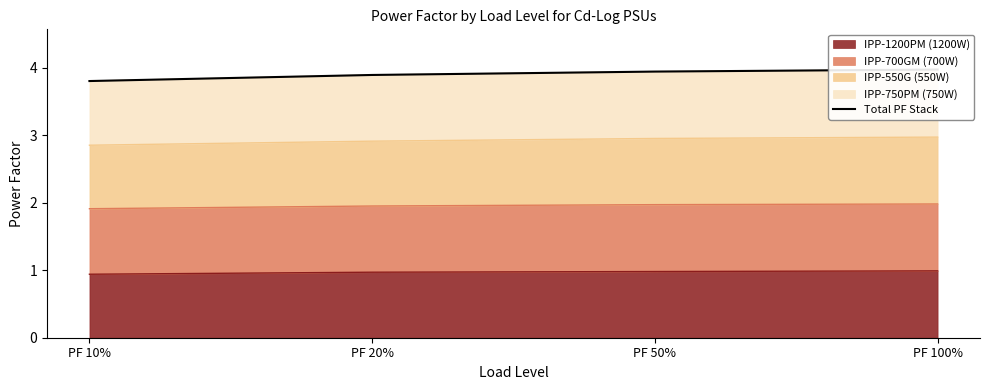

Is it true that the value at PF 100% is 4.0?

True